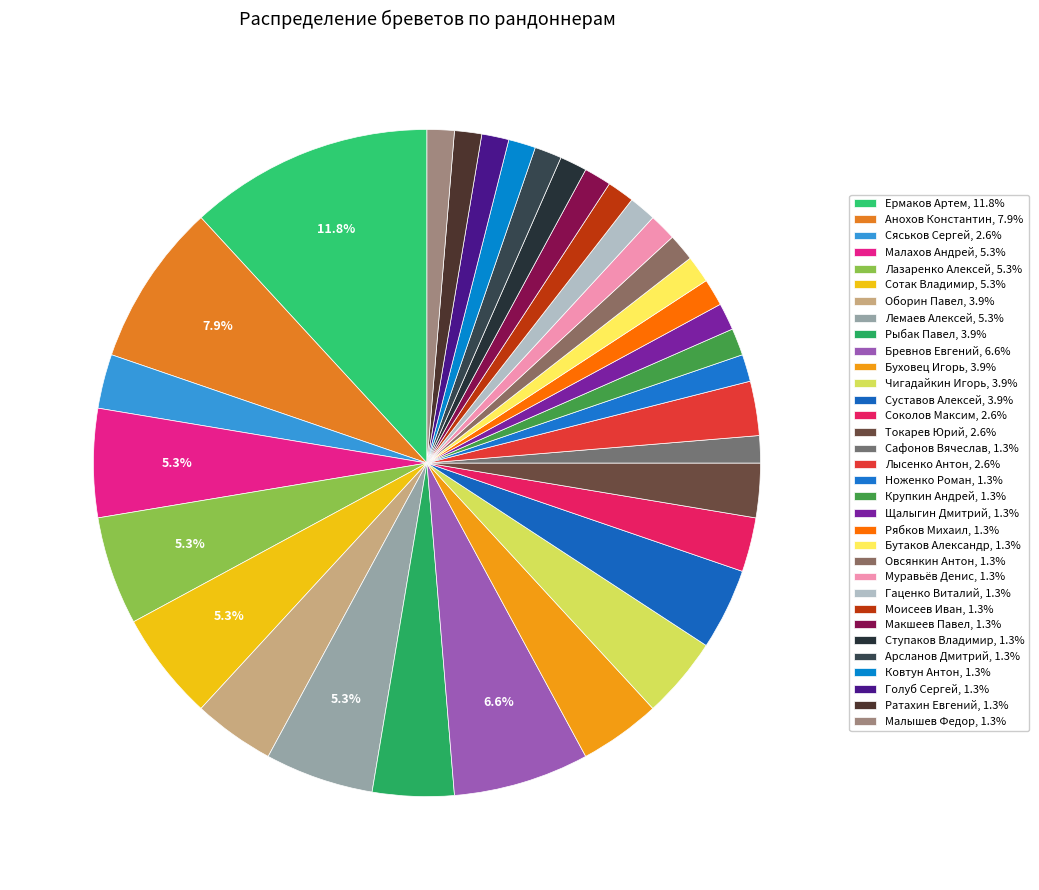

Count the number of slices in the pie.

33